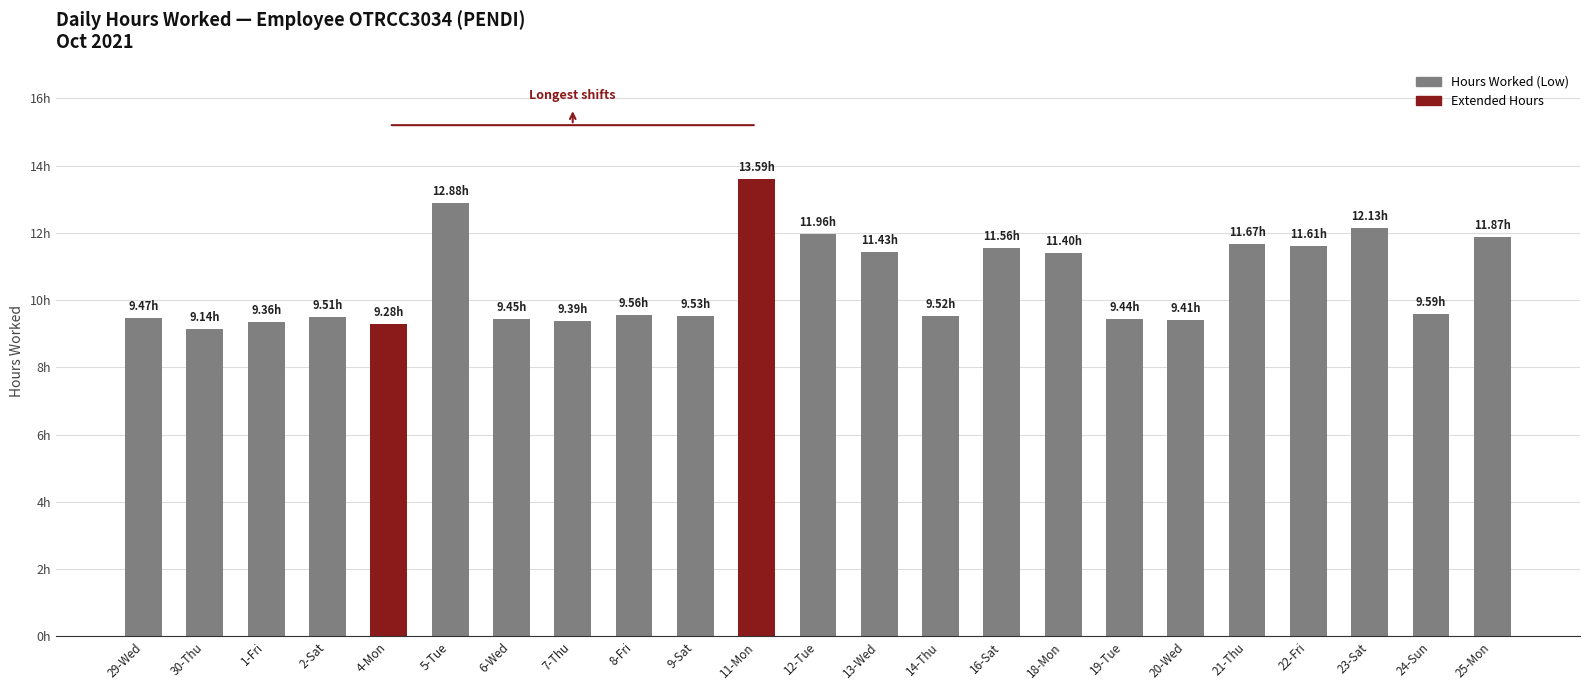

Does the chart contain any negative values?

No